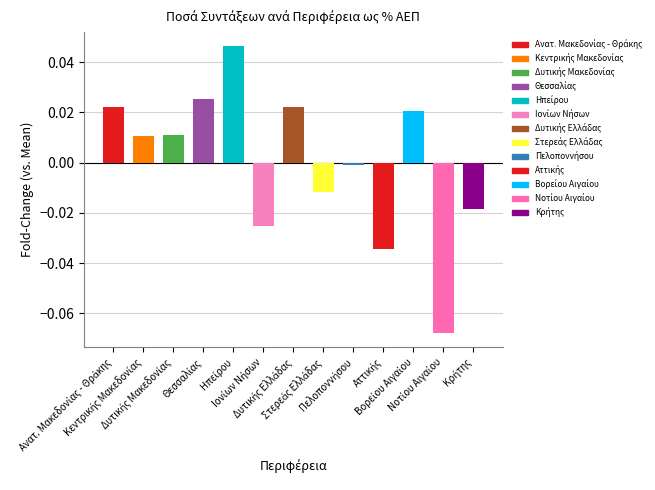

What is the label of the 2nd bar from the left?

Κεντρικής Μακεδονίας